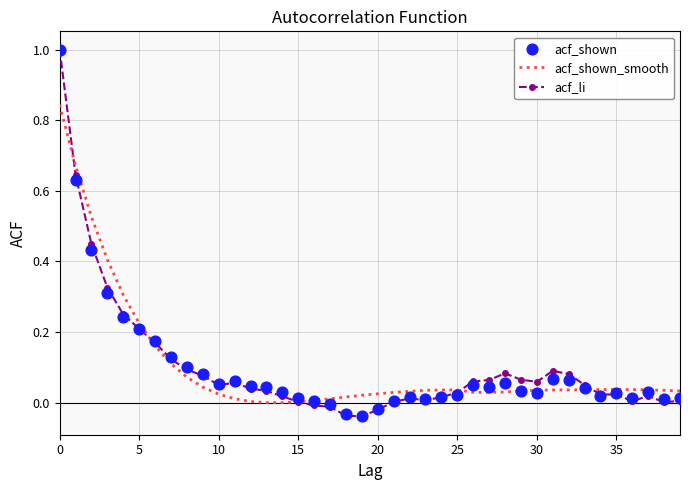

What are all the series names shown in the legend?

acf_shown_smooth, acf_li, acf_shown